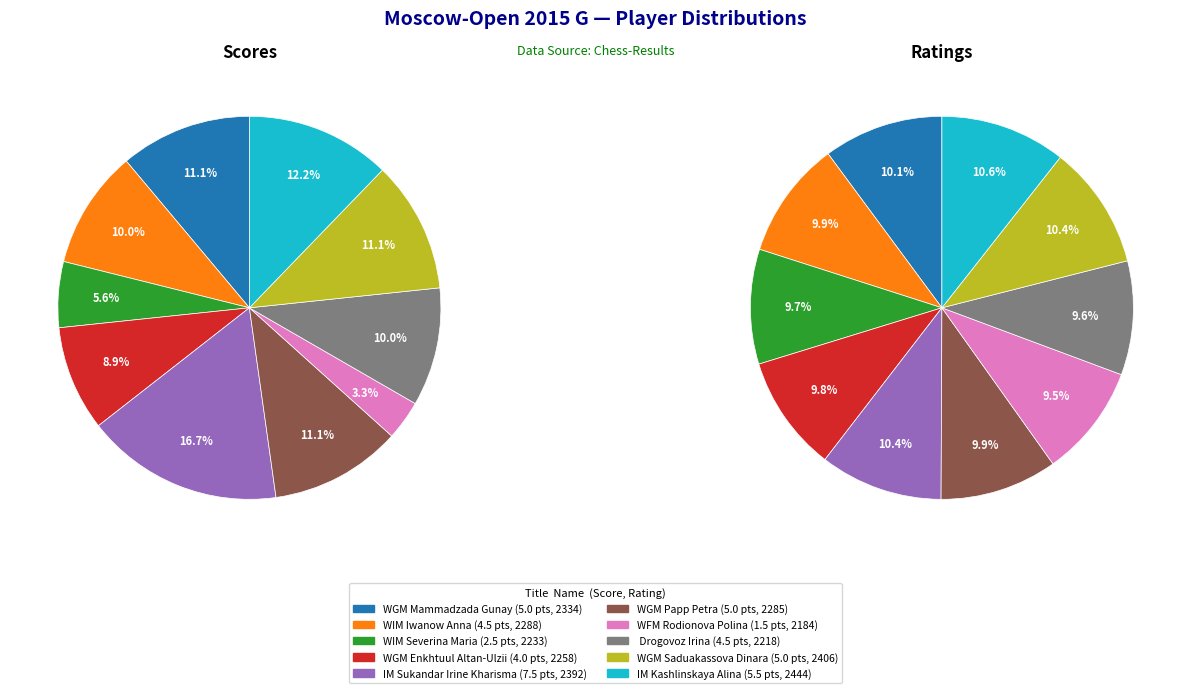

What percentage is the Papp Petra slice, to the nearest percent?

11%